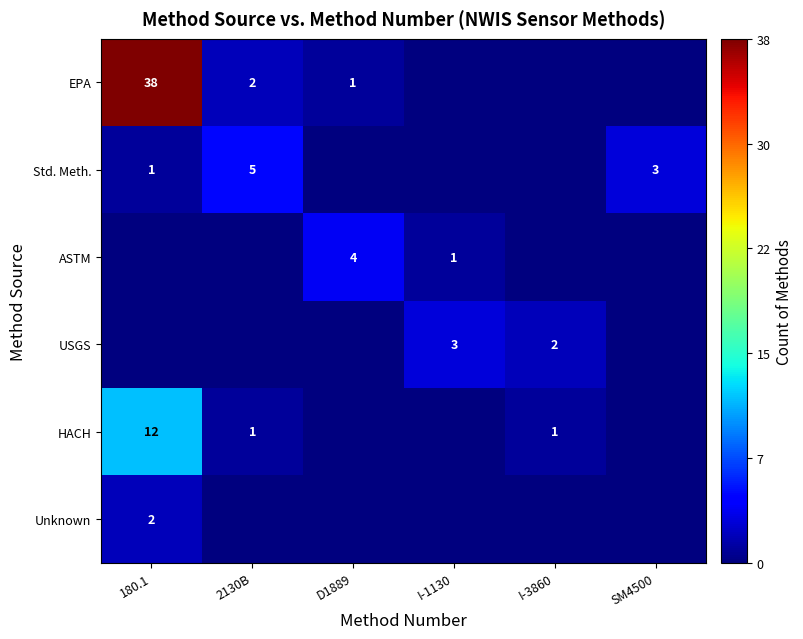

The HACH series shows 12 at 180.1. True or false?

True